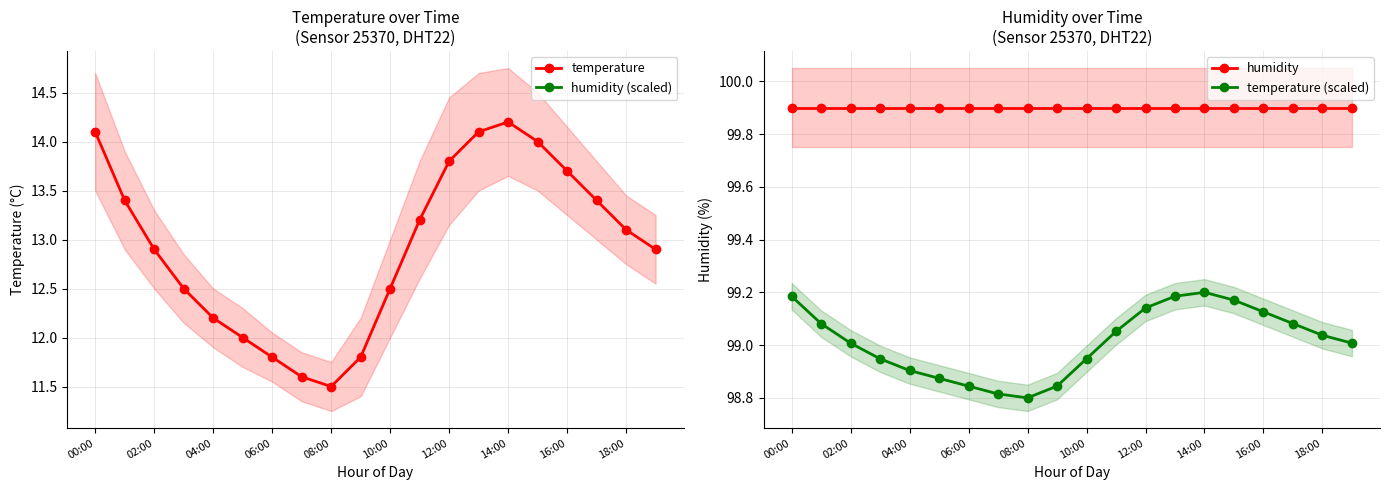

What position from the left is 19?

20